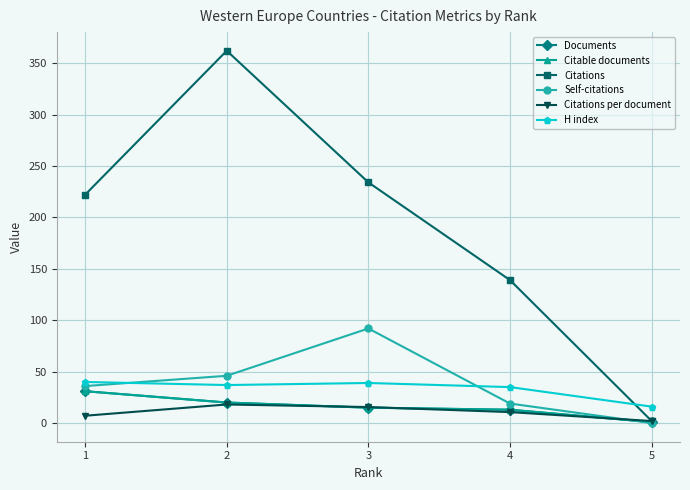

True or false: Citable documents has more than 2 points higher than both neighbors.

False